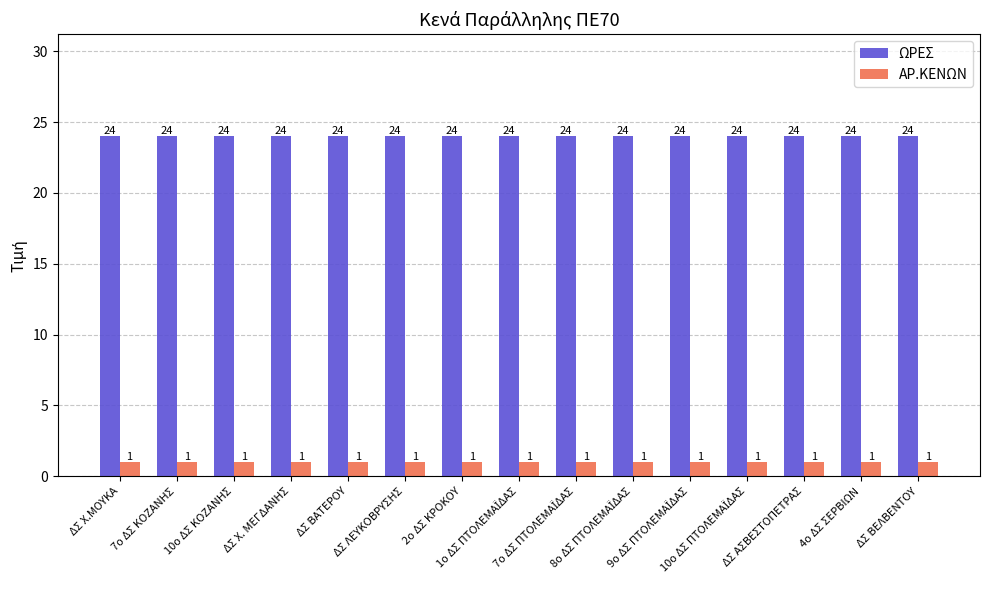

The ΩΡΕΣ series shows 13 at 2ο ΔΣ ΚΡΟΚΟΥ. True or false?

False